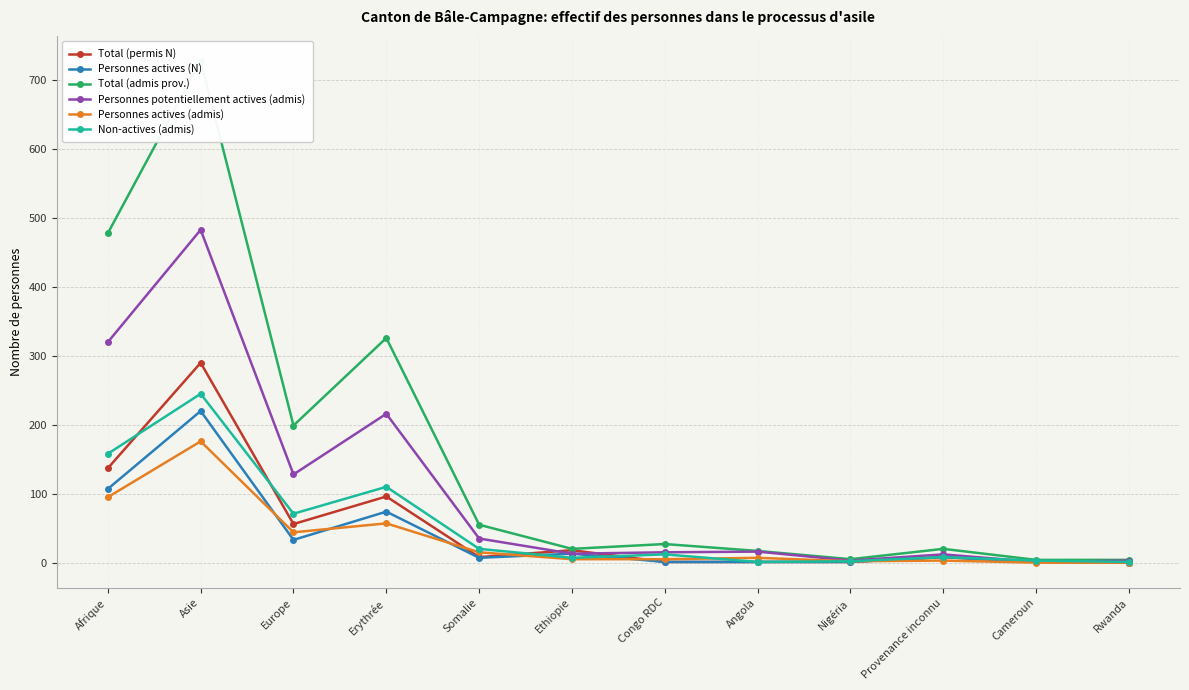

Which series changed the most between Erythrée and Angola?

Total (admis prov.)